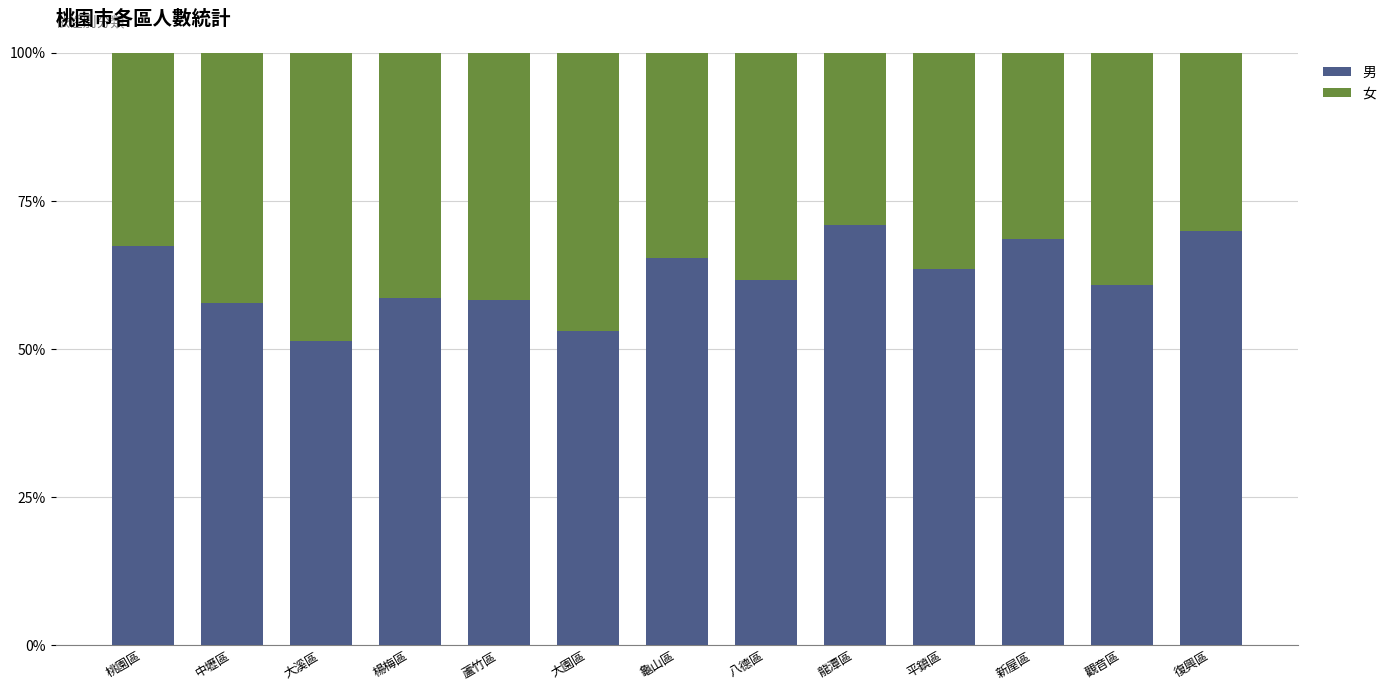

True or false: 男 has a value of 90.1 at 大溪區.

False